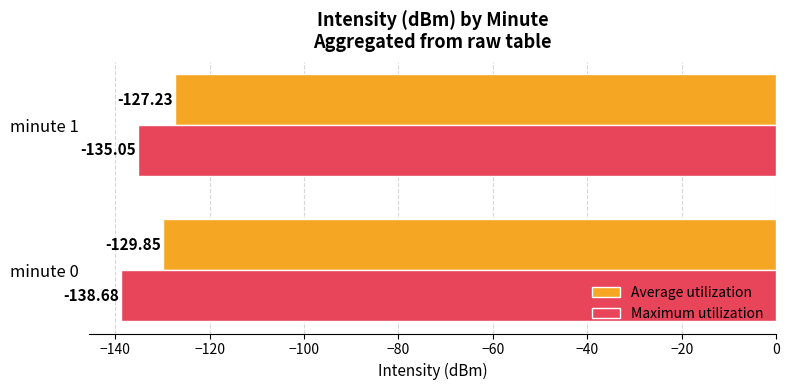

Which series has the widest spread of values?

Maximum utilization